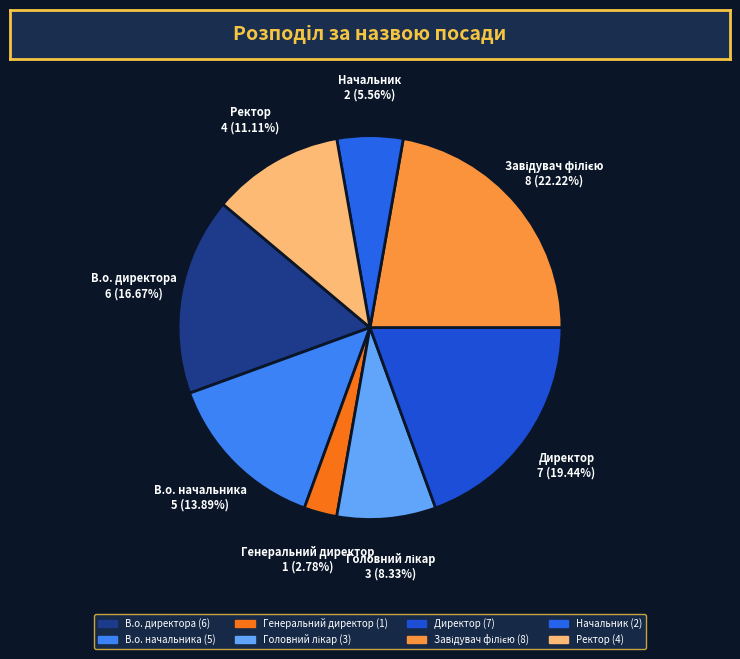

To the nearest percent, what percentage of the pie is Генеральний директор?

3%